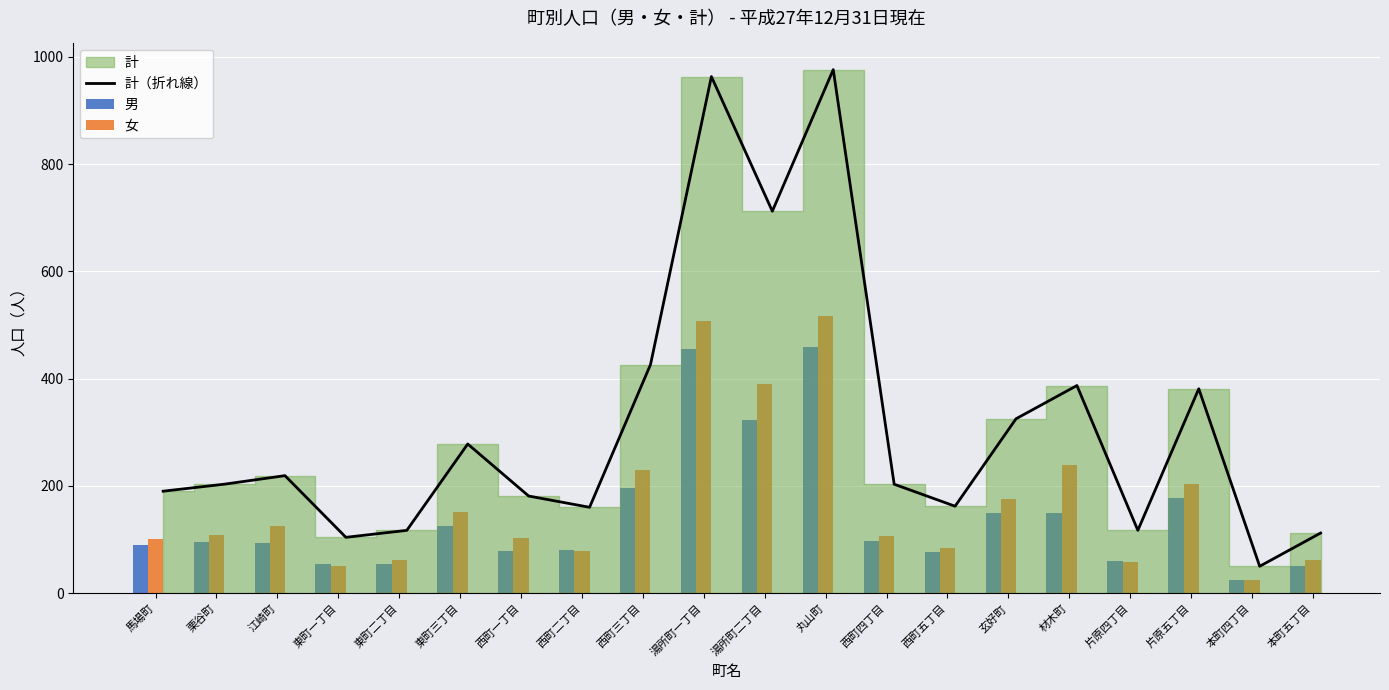

At which category does the chart reach its peak across all series?

丸山町